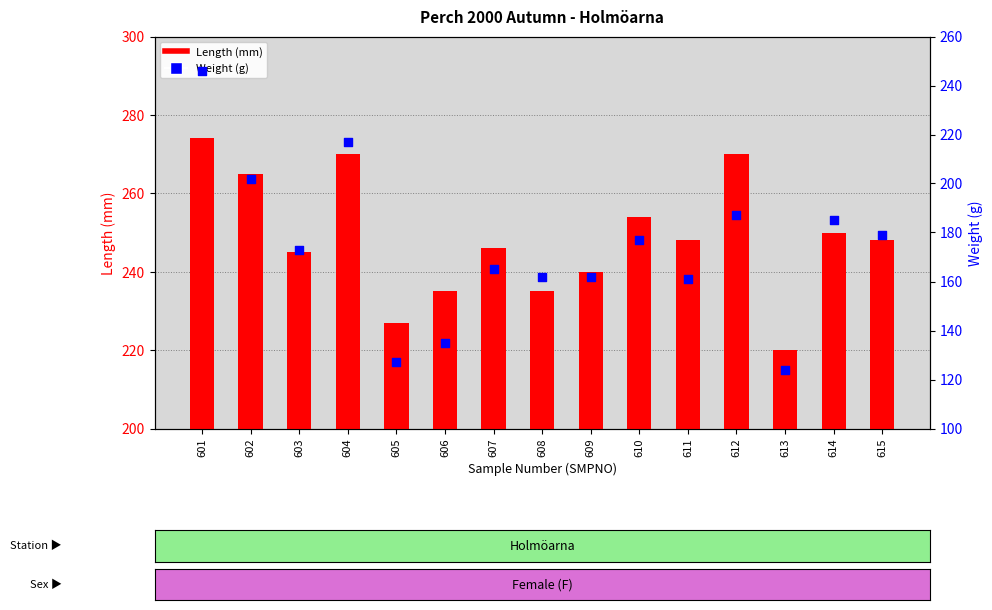

What are all the series names shown in the legend?

Length (mm), Weight (g)